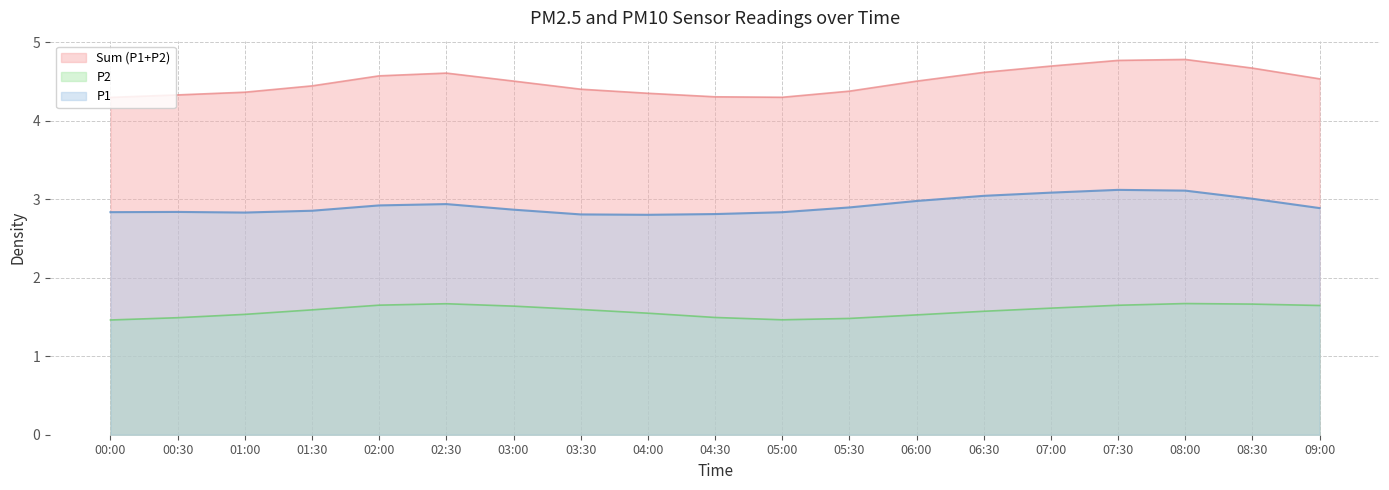

What is the difference between the highest and lowest values at 06:00?

3.0